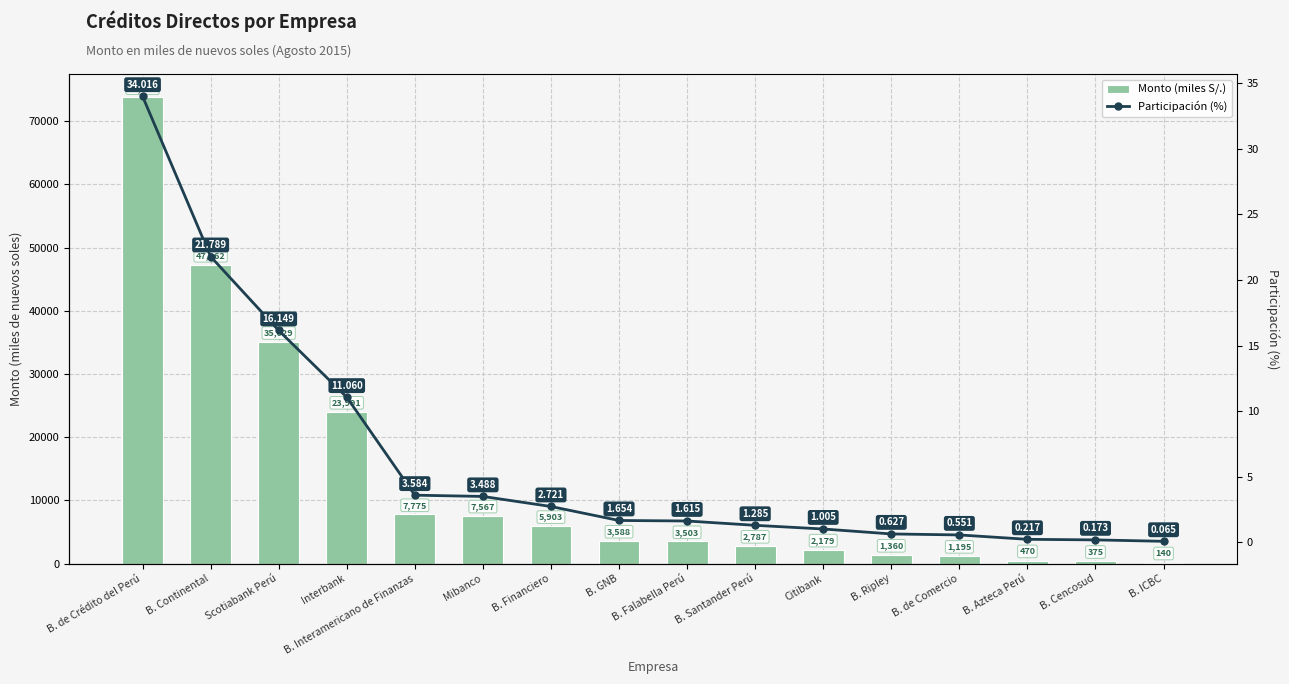

Count the number of data series in this chart.

2